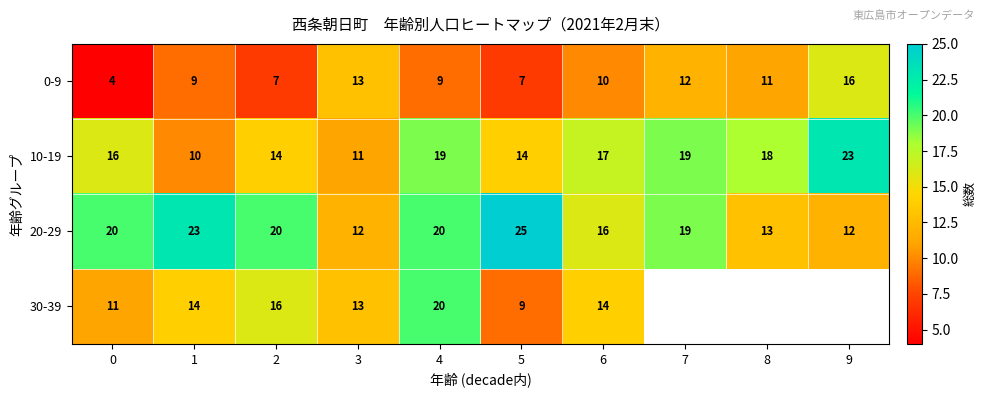

What value does the 10-19 series have at 3, to the nearest 5?

10